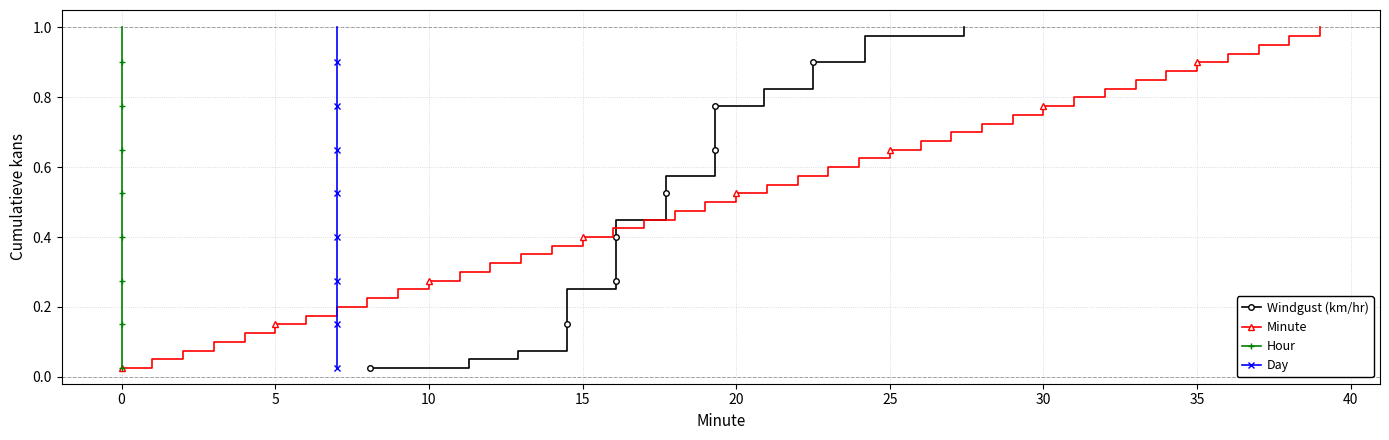

What is the difference between the second highest and minimum values in the Windgust (km/hr) series?

0.9